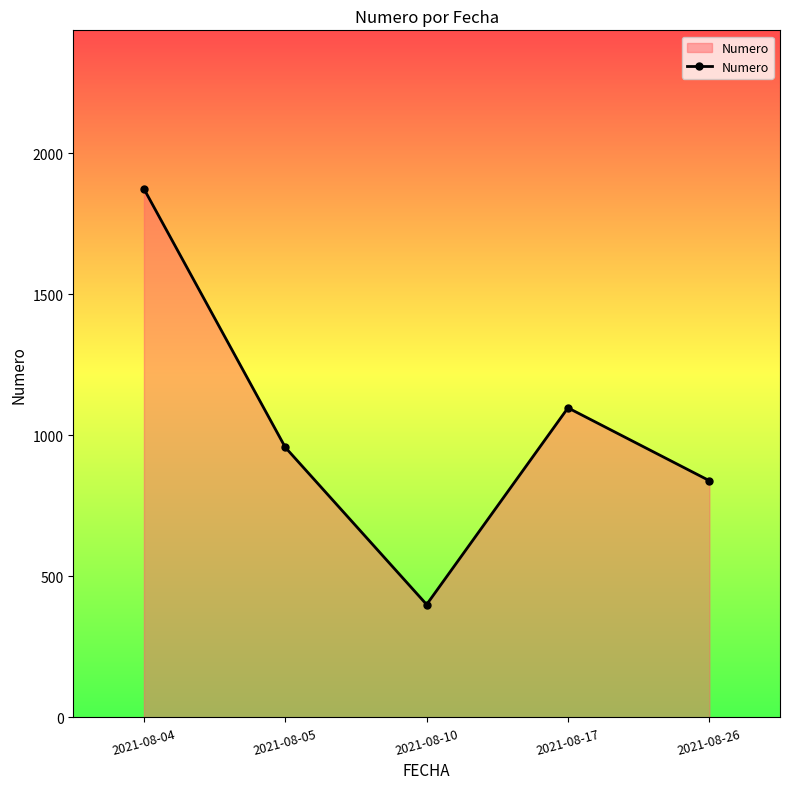

How many data points does each series have?

5